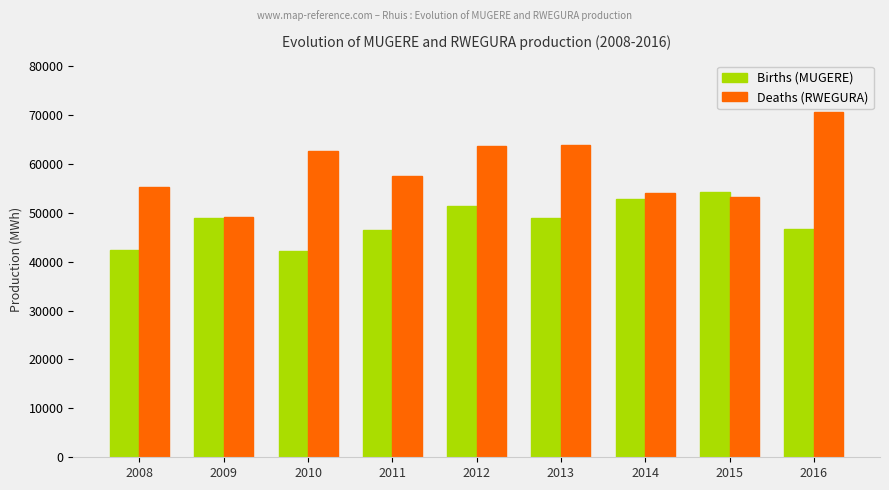

Rank the series by their average value, from highest to lowest.

Deaths (RWEGURA), Births (MUGERE)